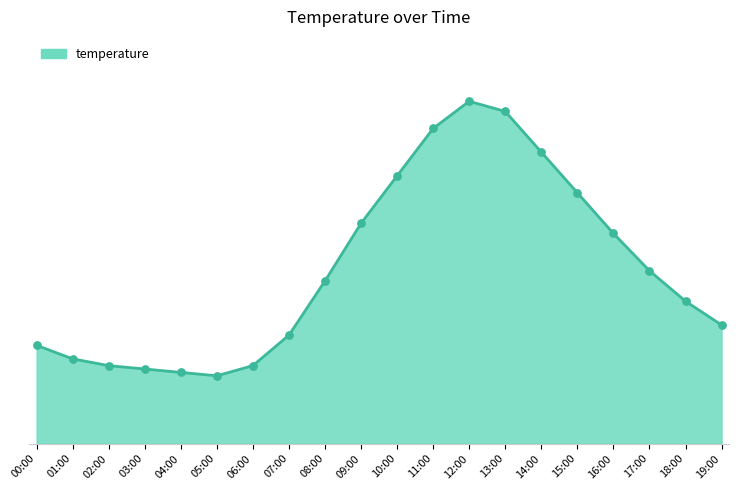

Between 18:00 and 05:00, which is larger?

18:00